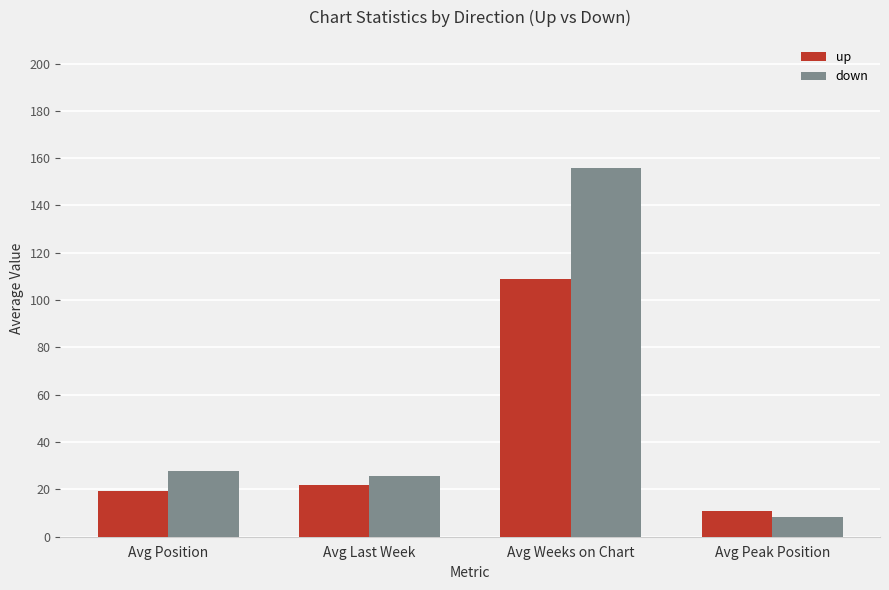

Rank the series by their average value, from highest to lowest.

down, up